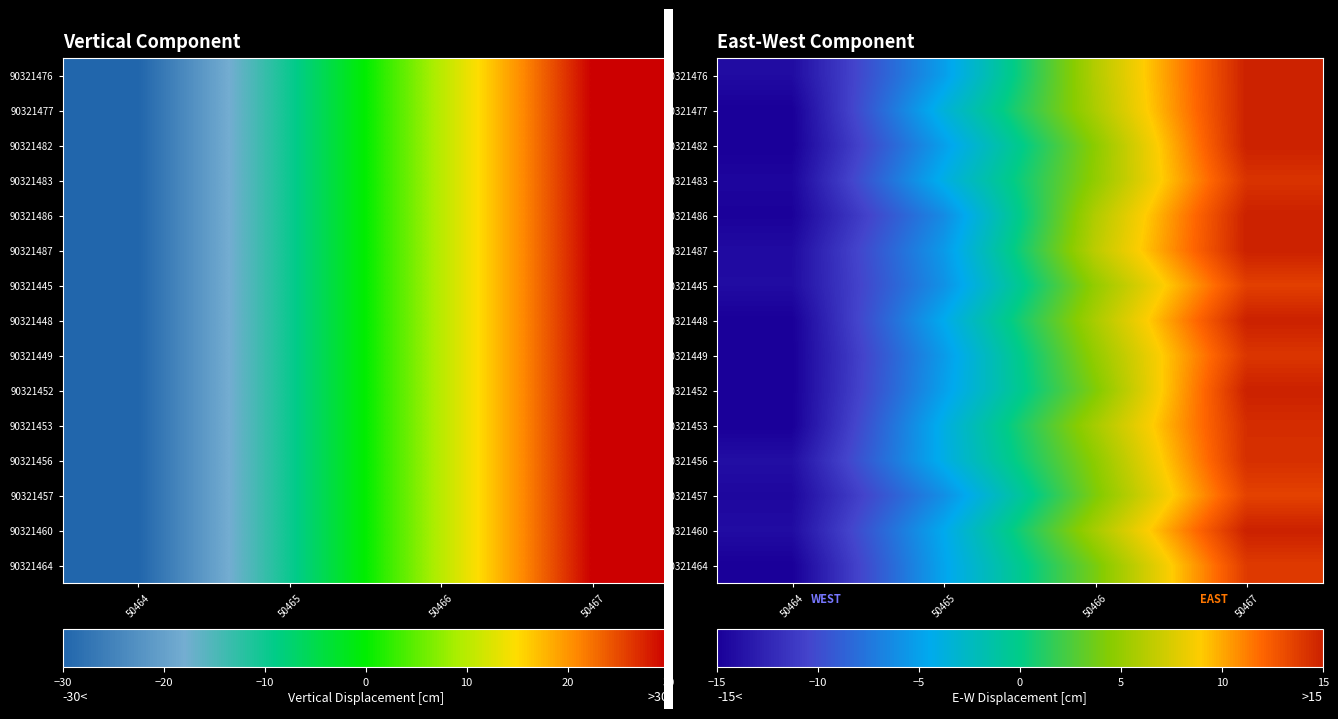

The value of 90321452 at 50464 is -15.0. True or false?

True